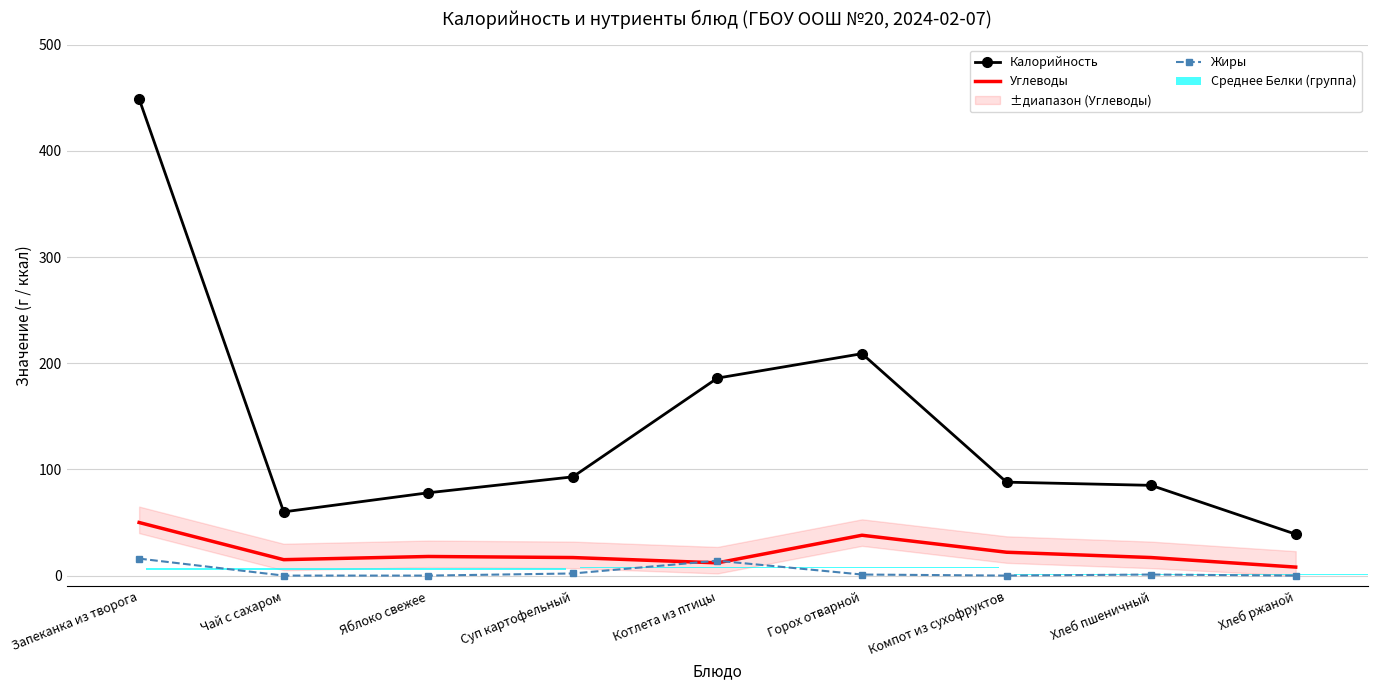

Which series has the largest range (max minus min)?

Калорийность